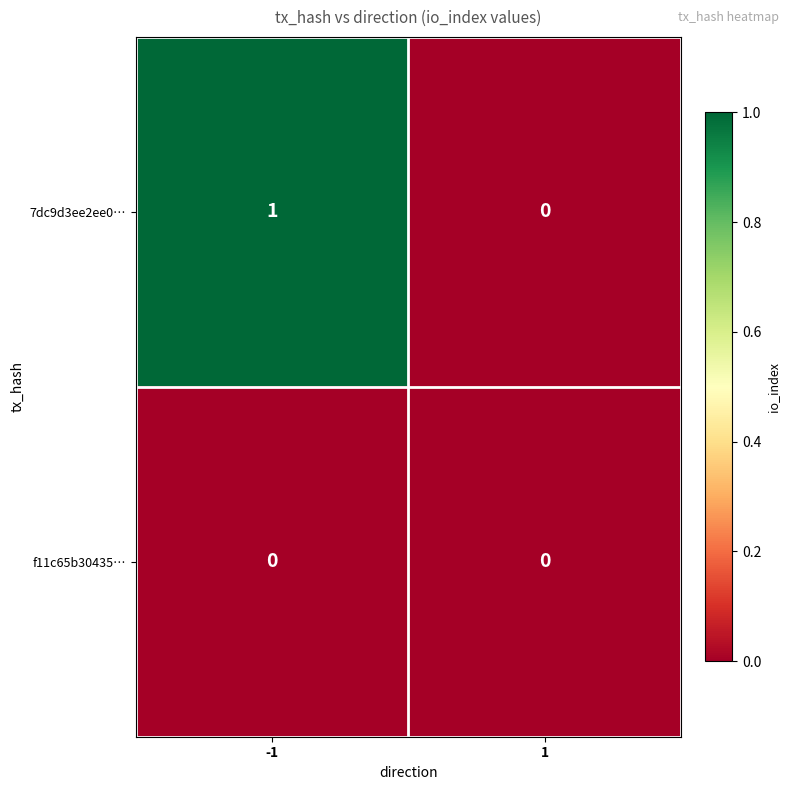

List the series in order of their peak value, lowest first.

f11c65b30435…, 7dc9d3ee2ee0…